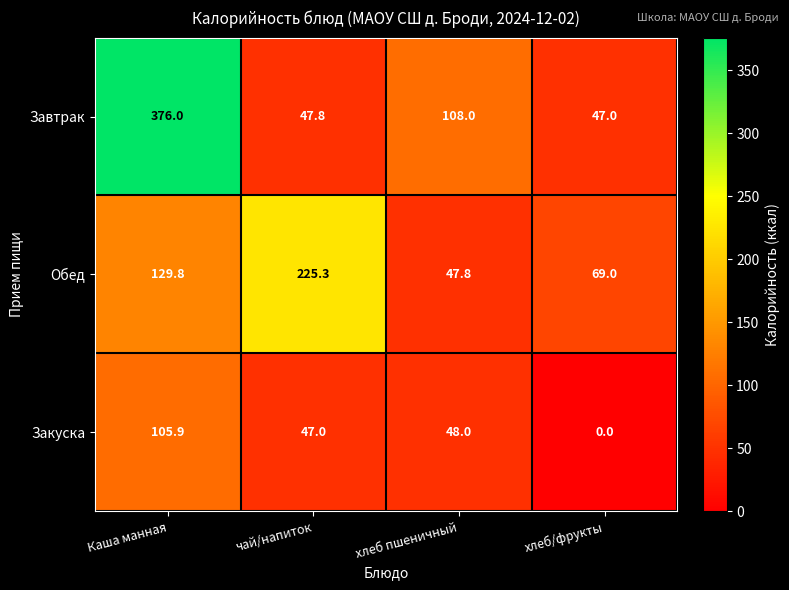

What is the difference between the Завтрак values at хлеб пшеничный and чай/напиток?

60.2